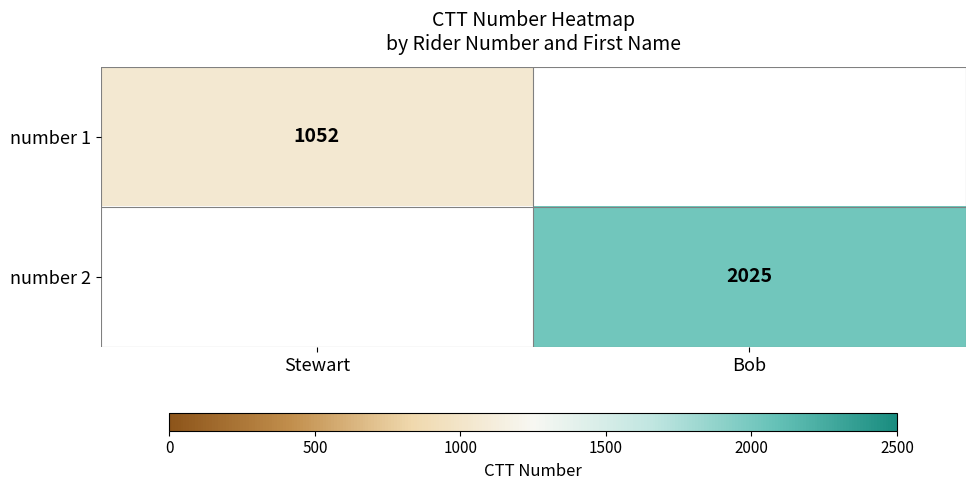

The number 2 series shows 2025 at Bob. True or false?

True